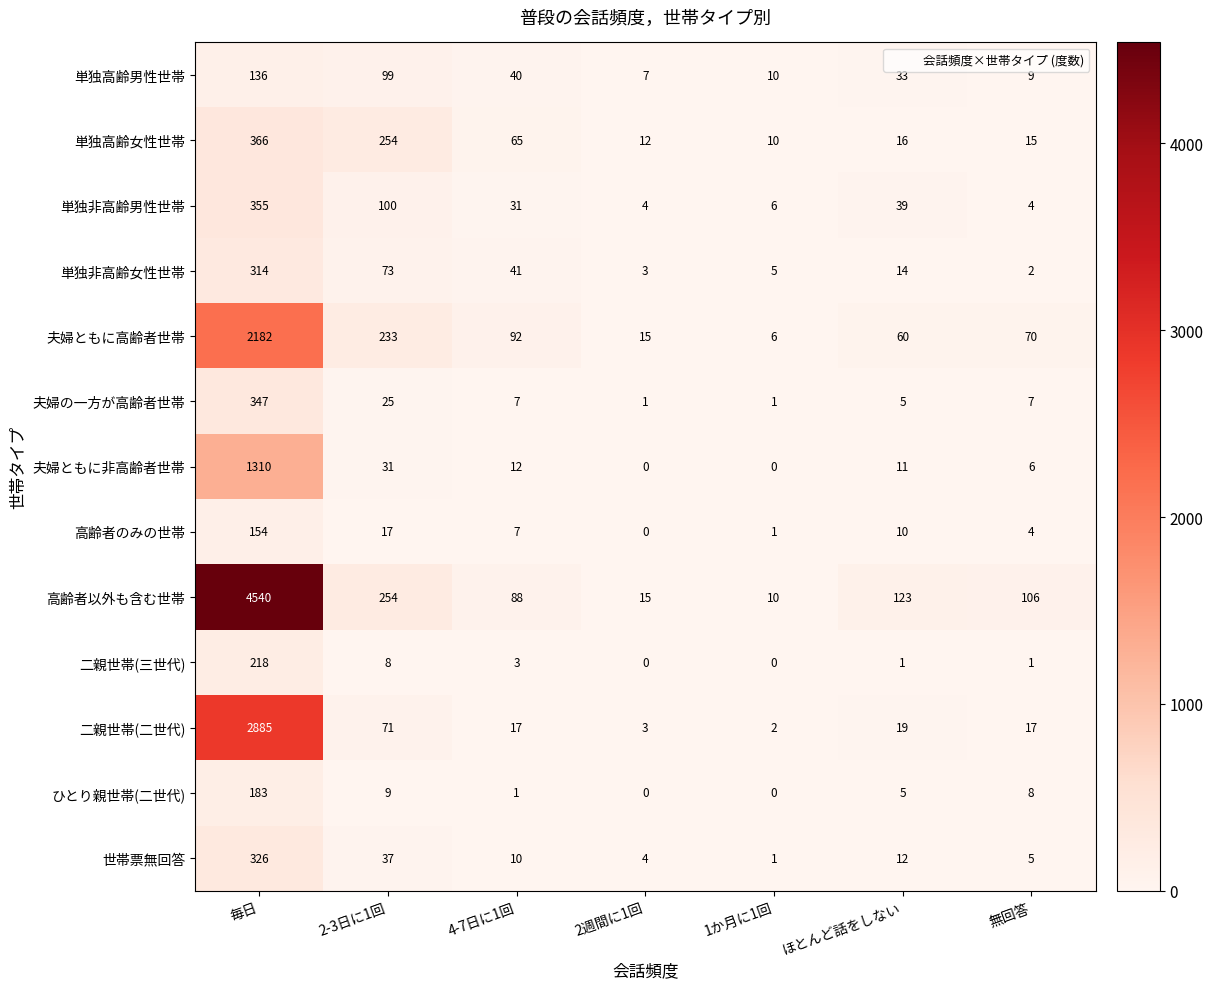

At how many categories does at least one series exceed 3534?

1